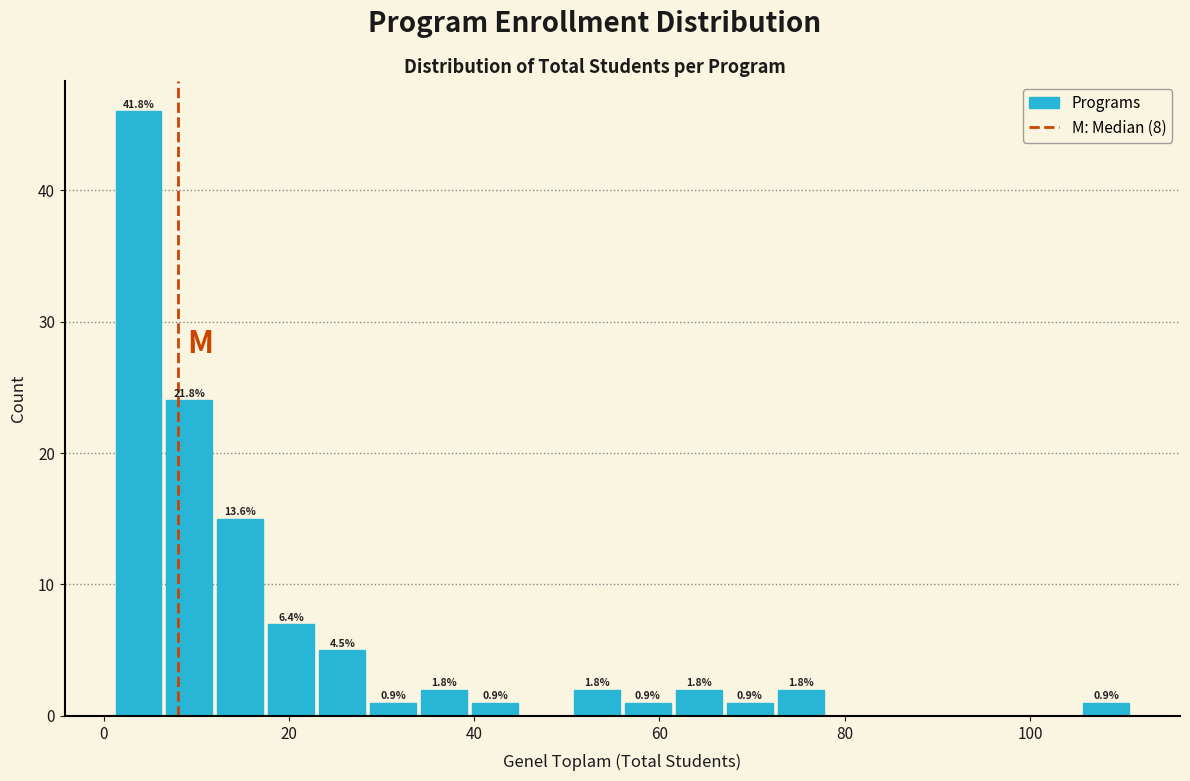

Read against the x-axis, roughly where is the centre of the tallest bar?

4